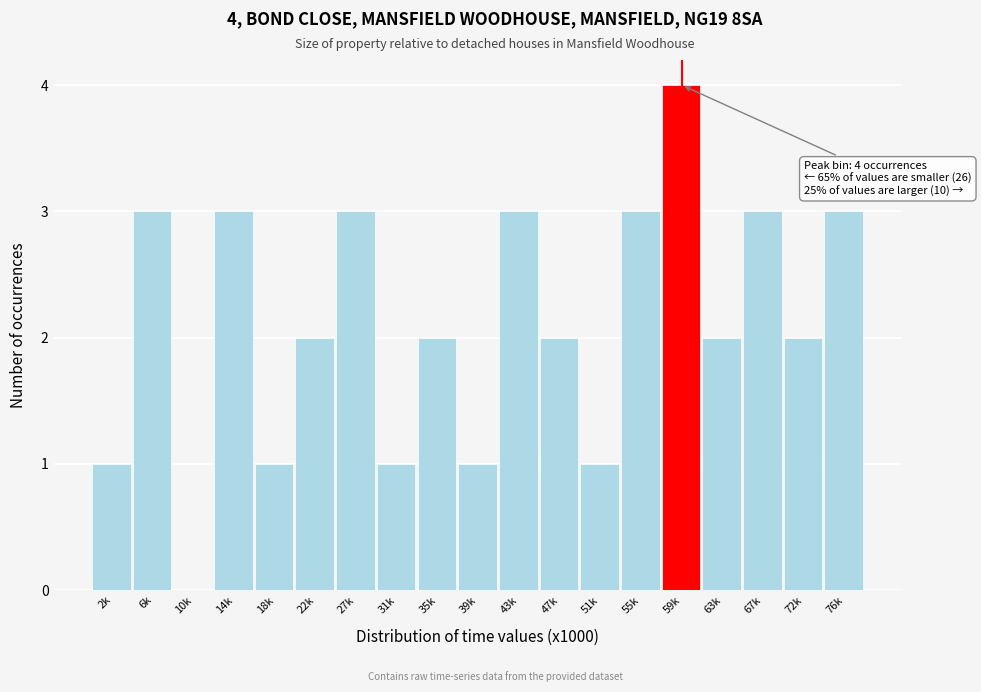

Reading right to left, transcribe all the data shown in this chart.

76k=3	72k=2	67k=3	63k=2	59k=4	55k=3	51k=1	47k=2	43k=3	39k=1	35k=2	31k=1	27k=3	22k=2	18k=1	14k=3	10k=0	6k=3	2k=1